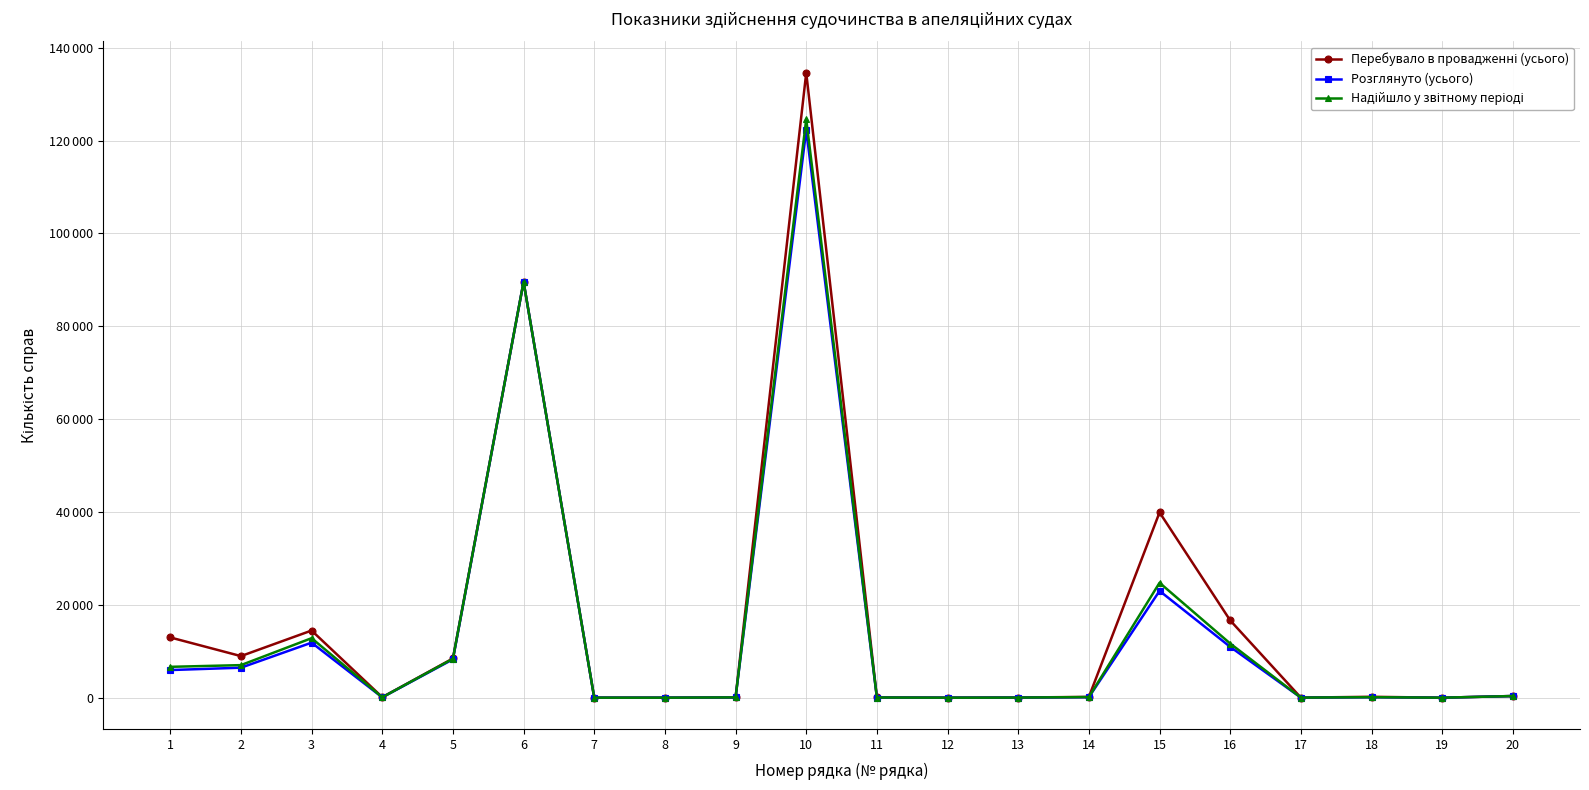

What are all the series names shown in the legend?

Перебувало в провадженні (усього), Розглянуто (усього), Надійшло у звітному періоді